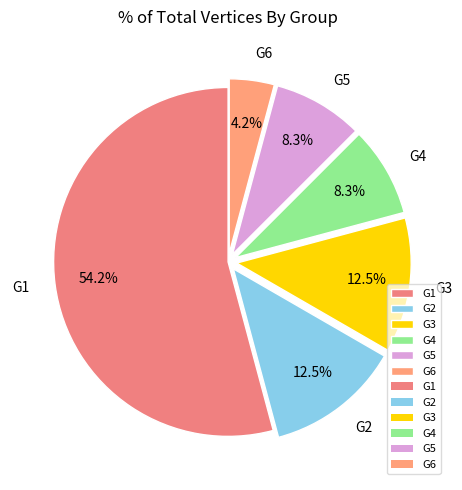

To the nearest percent, what percentage of the pie is G4?

8%